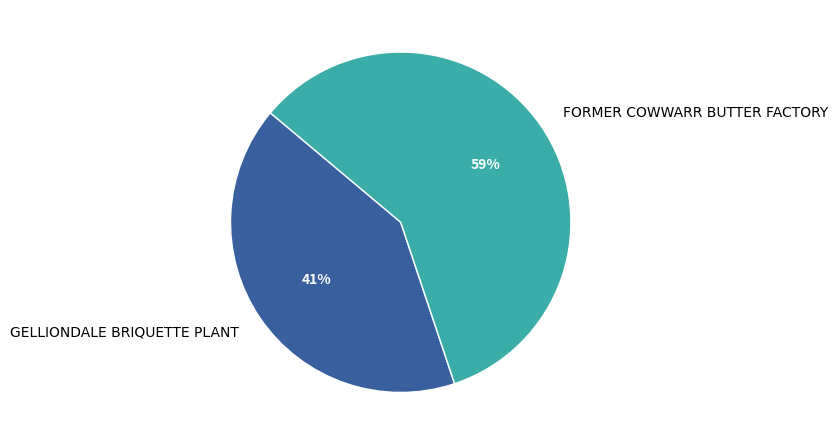

Between FORMER COWWARR BUTTER FACTORY and GELLIONDALE BRIQUETTE PLANT, which is larger?

FORMER COWWARR BUTTER FACTORY